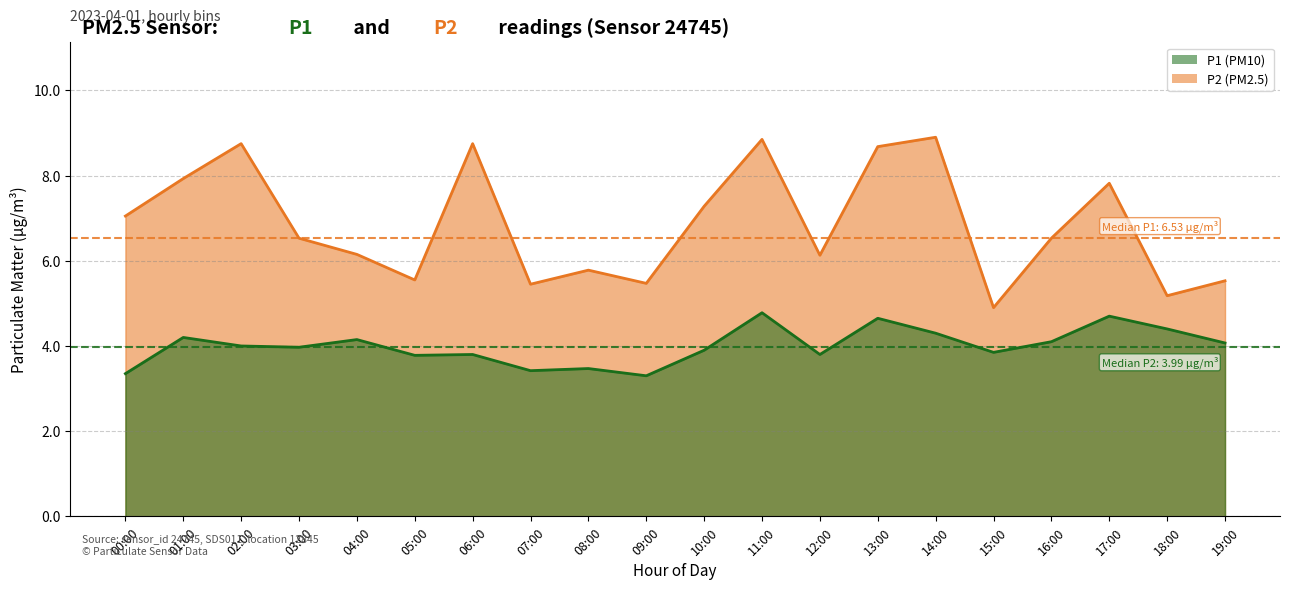

True or false: P1 and P2 cross at least once.

False